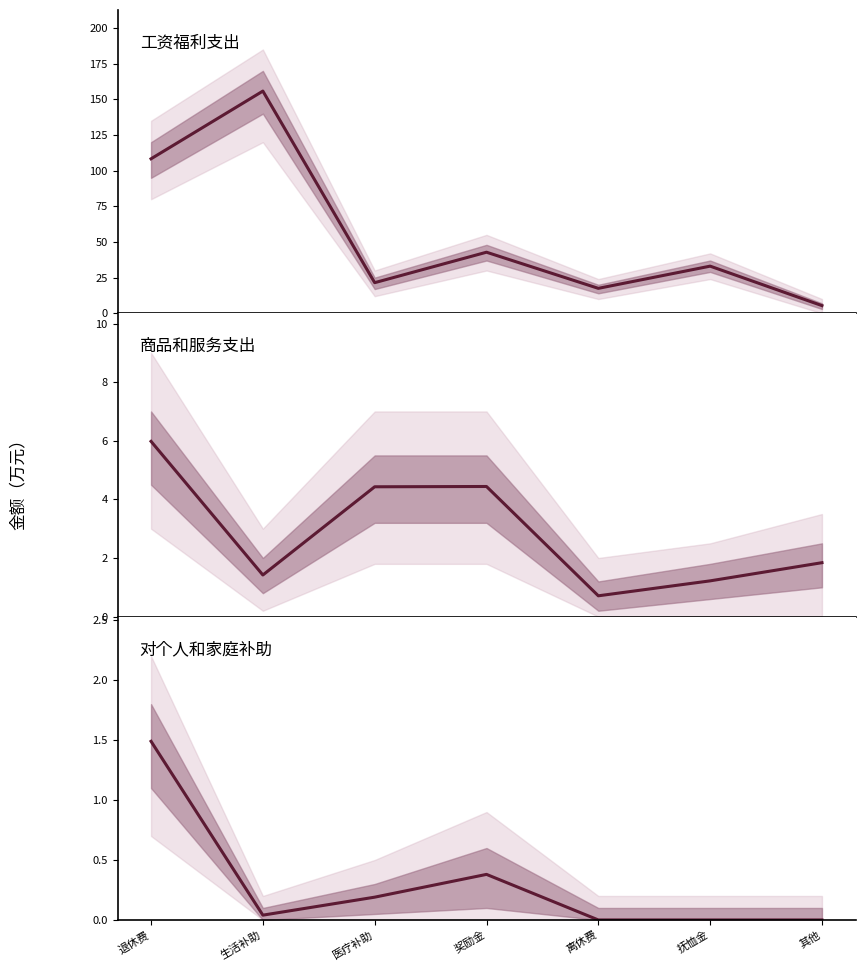

At which category is the sum across all series the highest?

生活补助